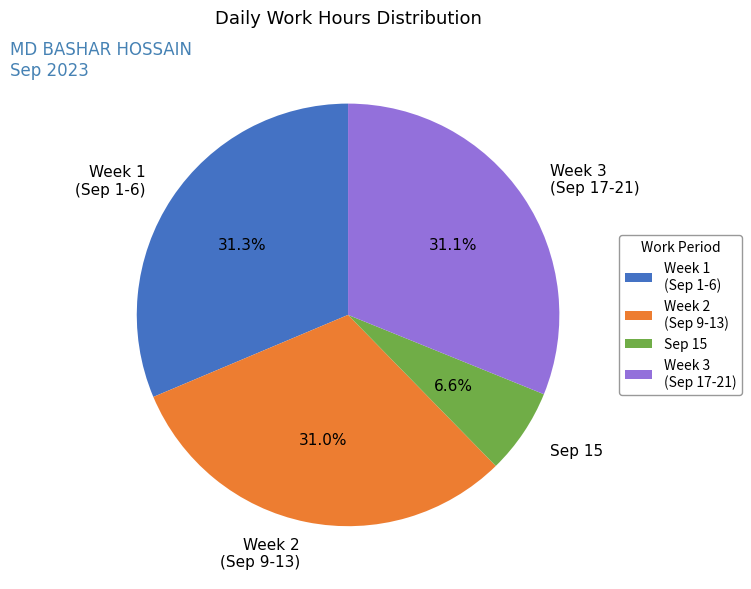

How much of the chart is everything except Sep 15?

93.4%